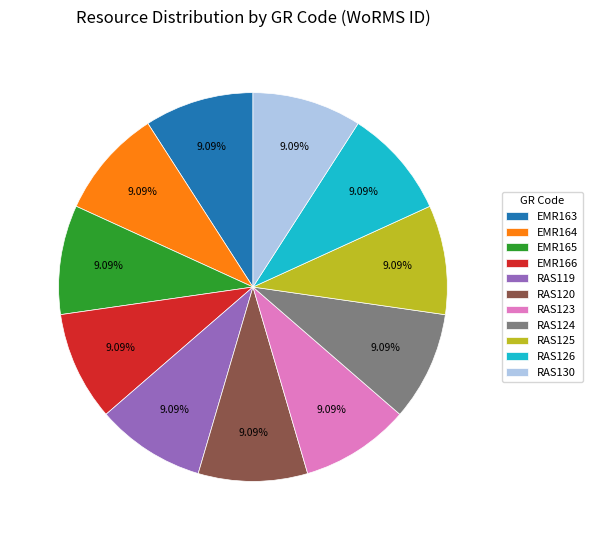

Do RAS120 and RAS125 together represent more than half of the pie?

No